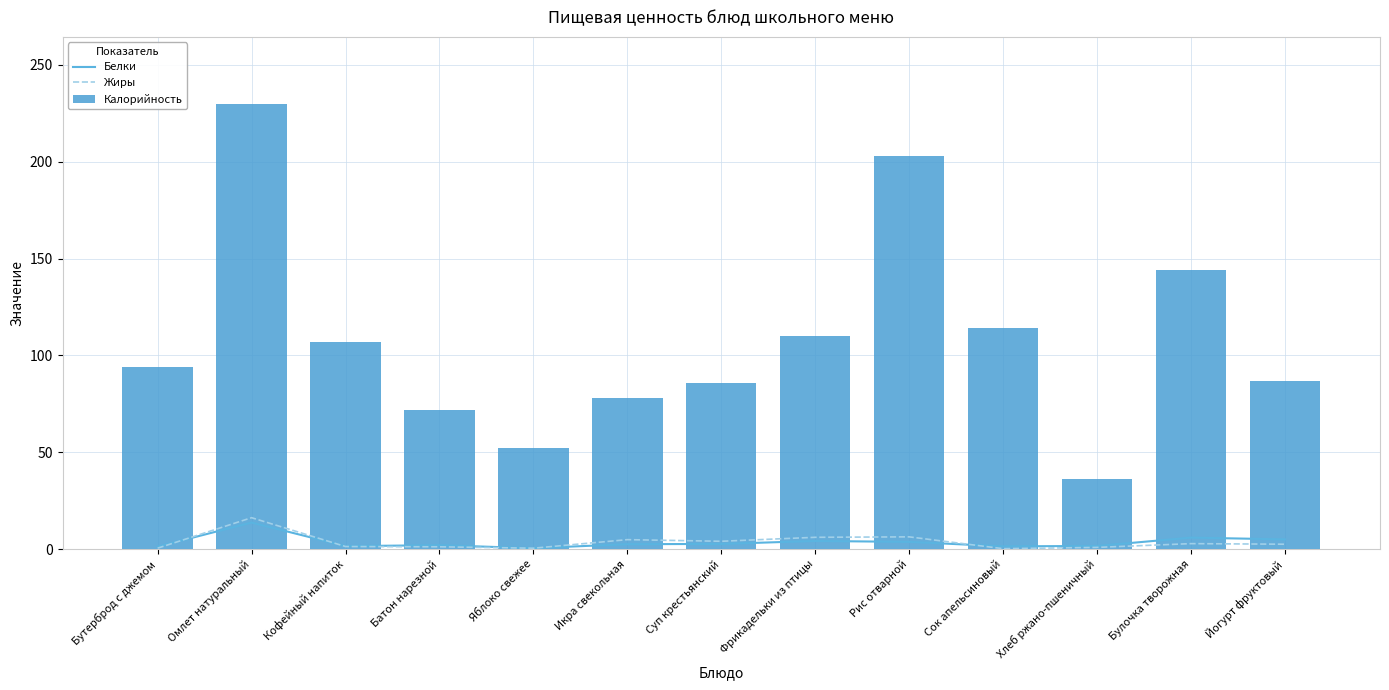

What is the average value of the Жиры series?

3.6